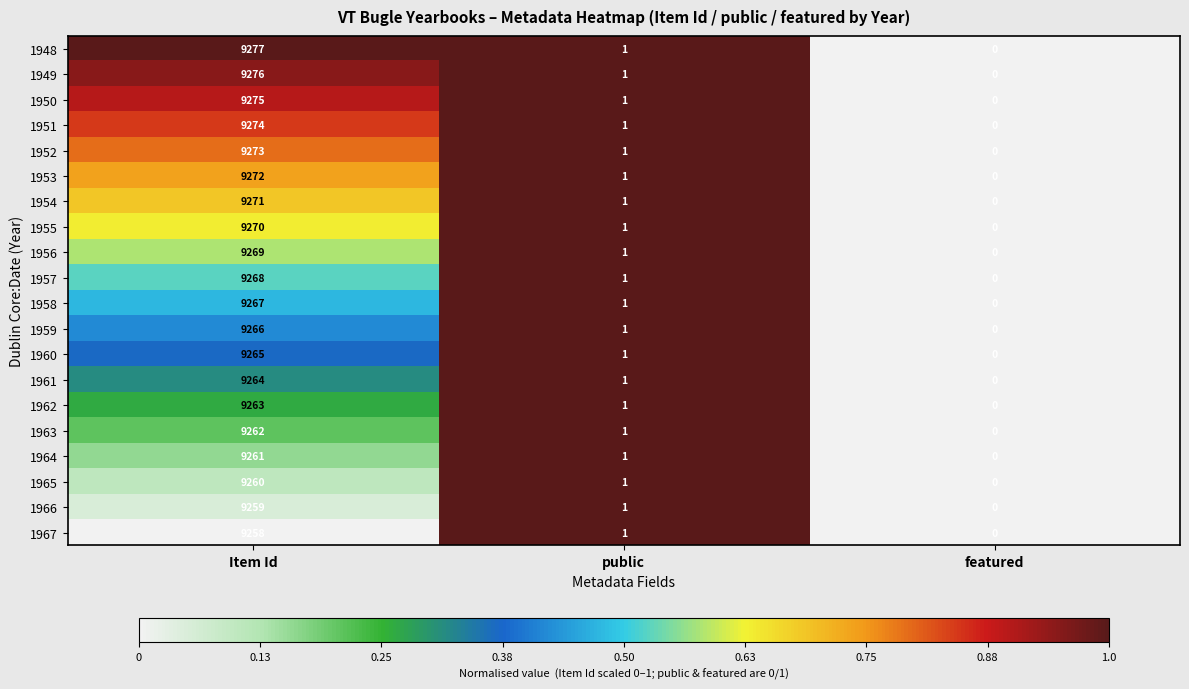

The 1951 series shows 0 at featured. True or false?

True